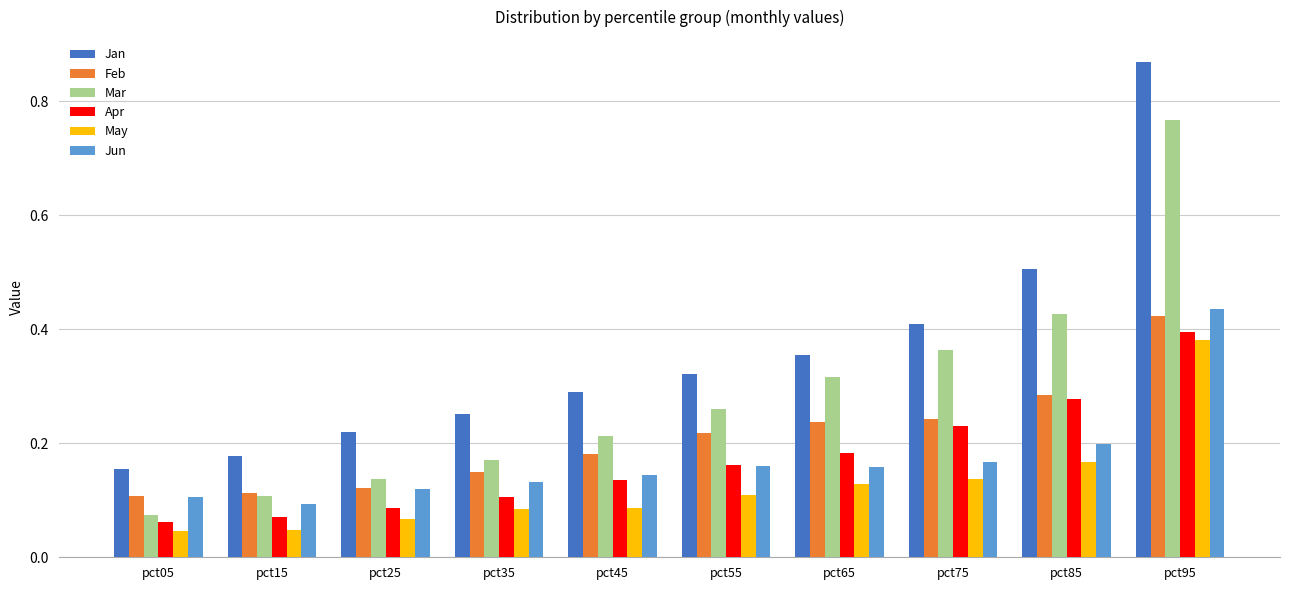

At which category does the chart reach its peak across all series?

pct95